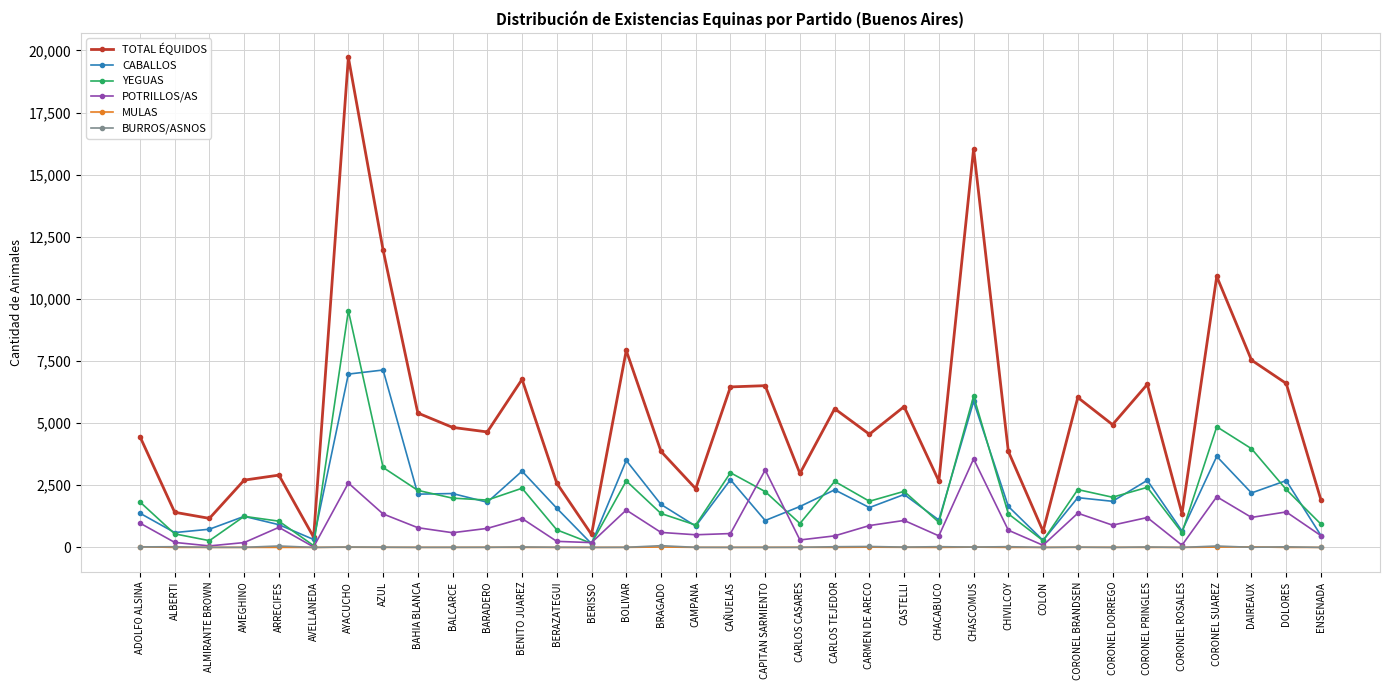

What is the label of the 8th point from the left?

AZUL